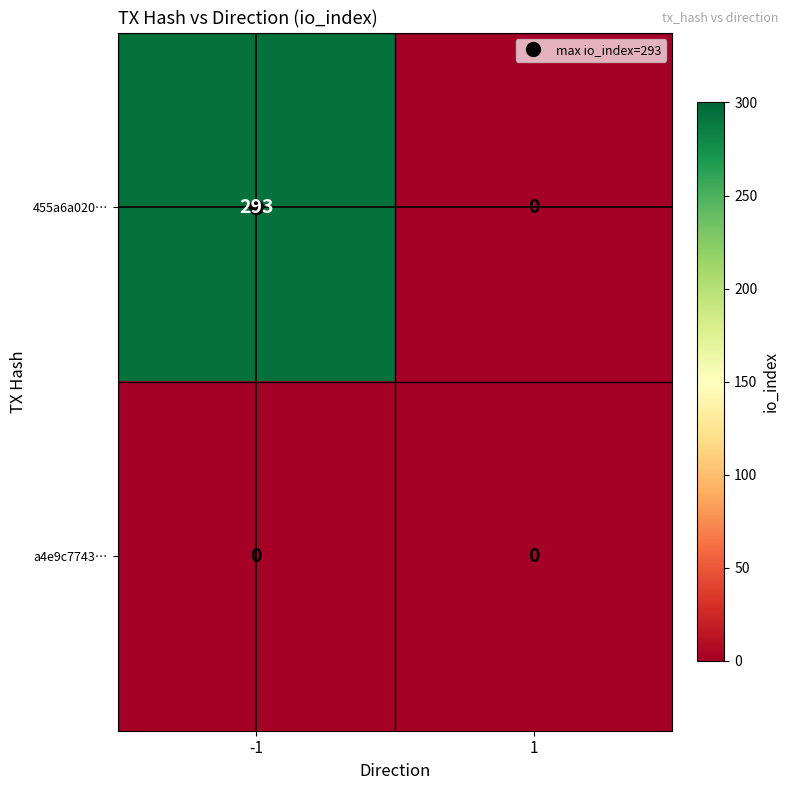

At how many categories does at least one series exceed 50?

1